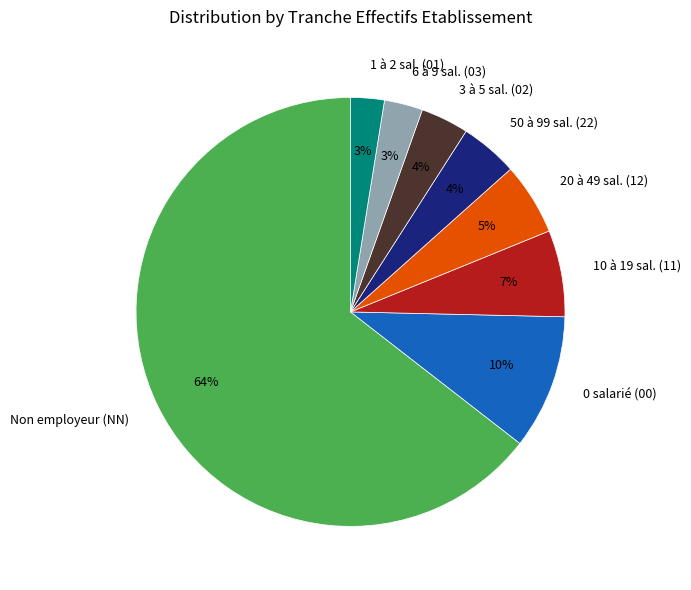

What is the largest slice in the pie chart?

Non employeur (NN)